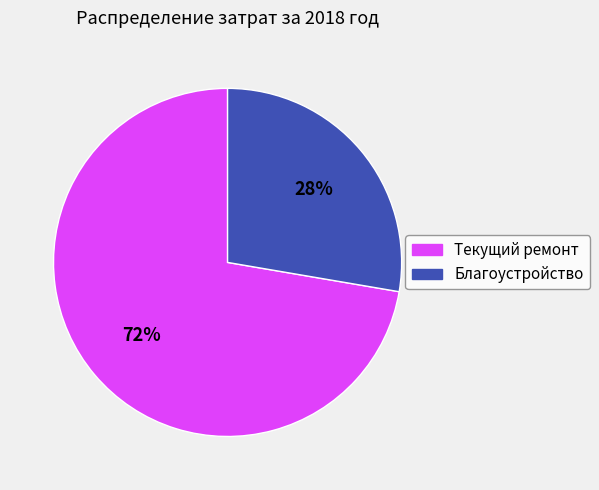

Which has a higher value, Благоустройство or Текущий ремонт?

Текущий ремонт